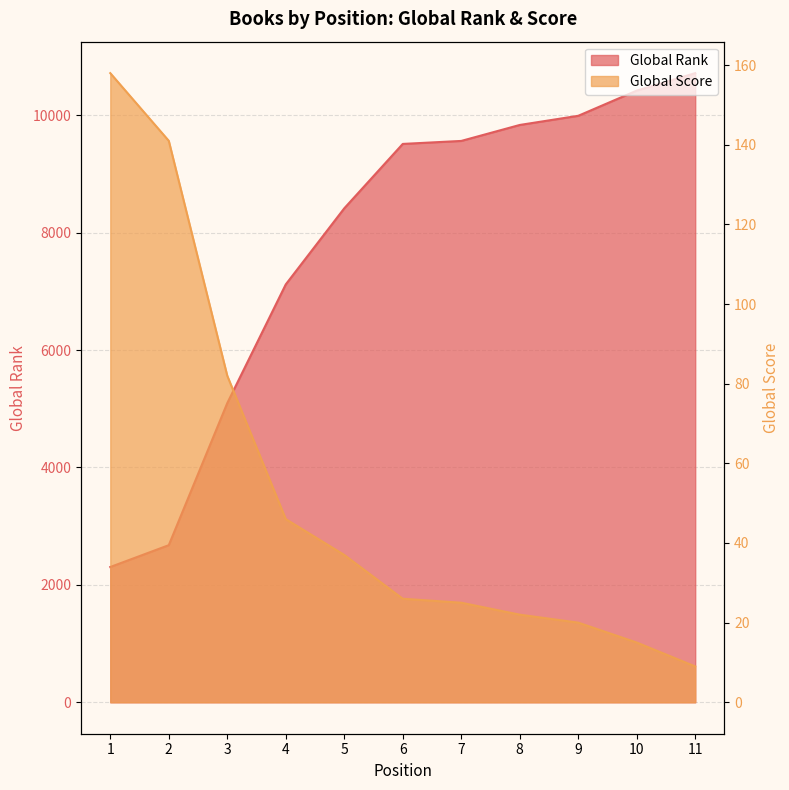

Reading right to left, extract all data points from this chart.

Global Rank: 11=10717	10=10419	9=9990	8=9834	7=9562	6=9511	5=8414	4=7118	3=5096	2=2676	1=2304
Global Score: 11=9	10=15	9=20	8=22	7=25	6=26	5=37	4=46	3=82	2=141	1=158